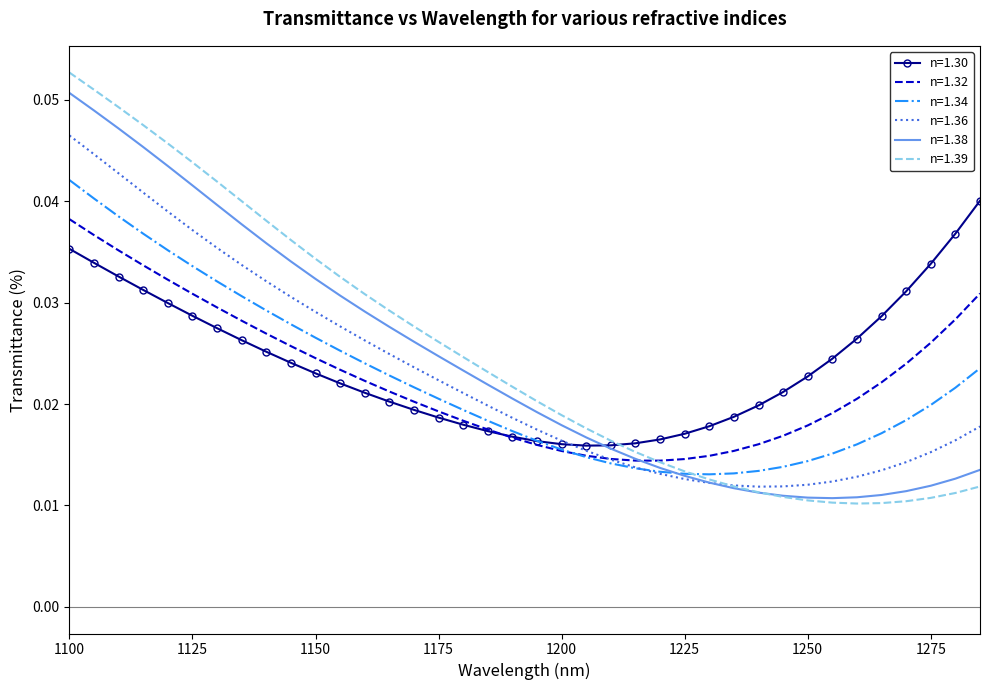

Which series has the largest range (max minus min)?

n=1.39